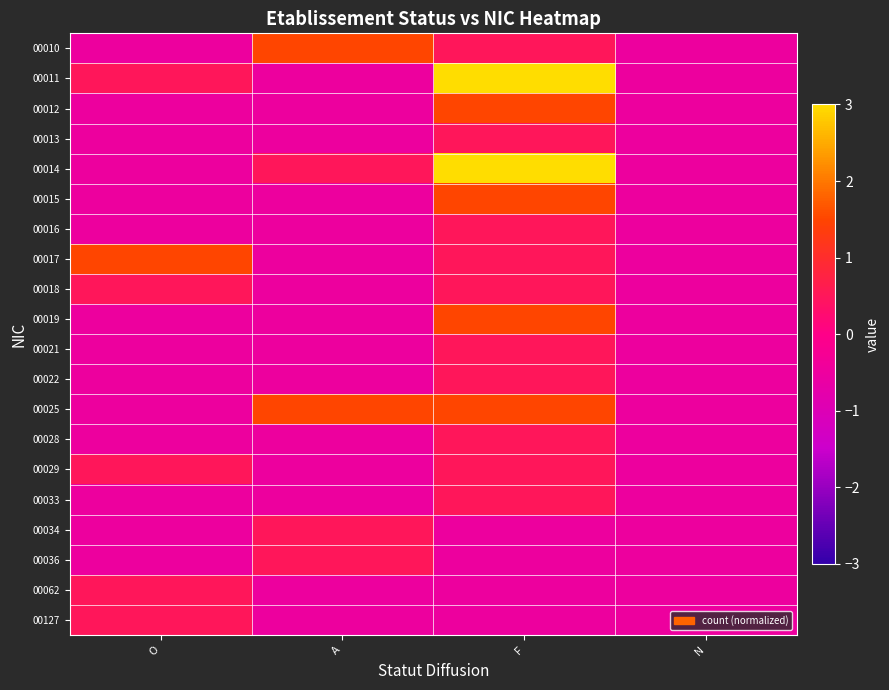

Between F and N, which is larger?

F